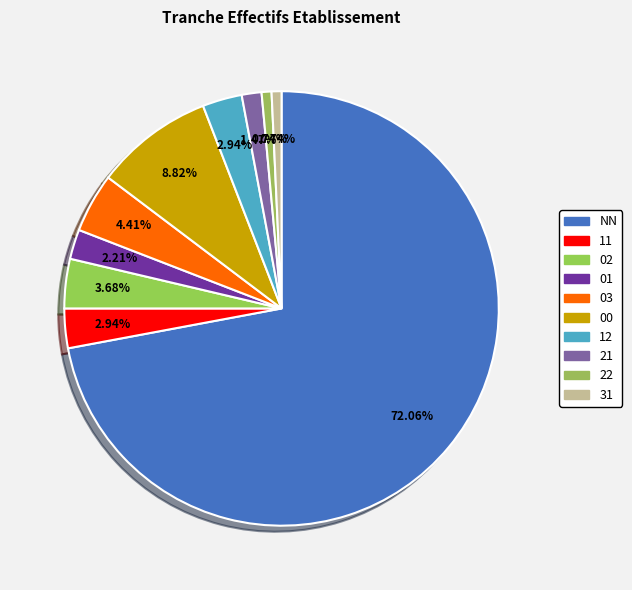

What is the smallest slice in the pie chart?

22